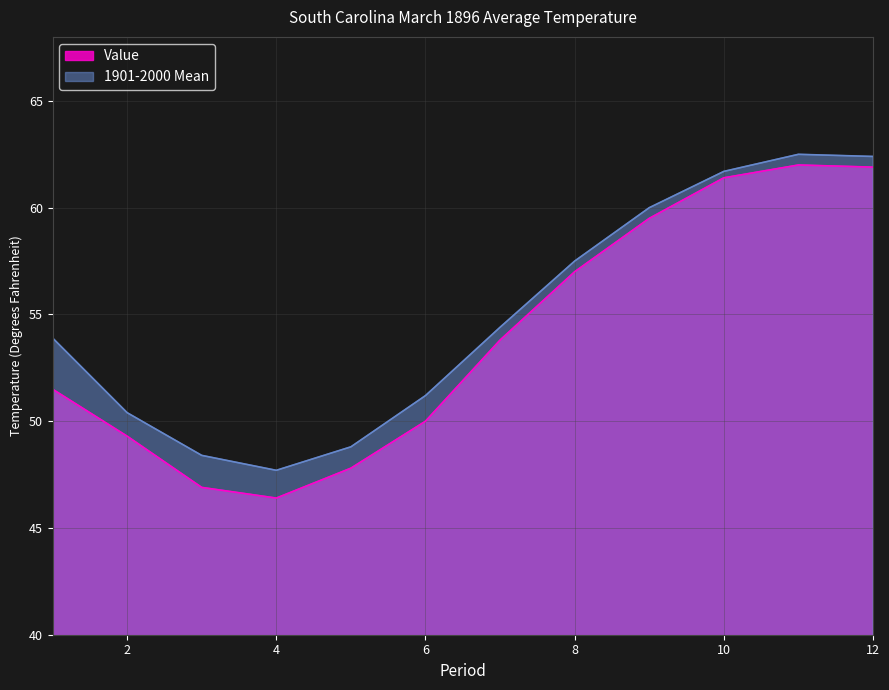

At which label does Value first exceed 53?

7